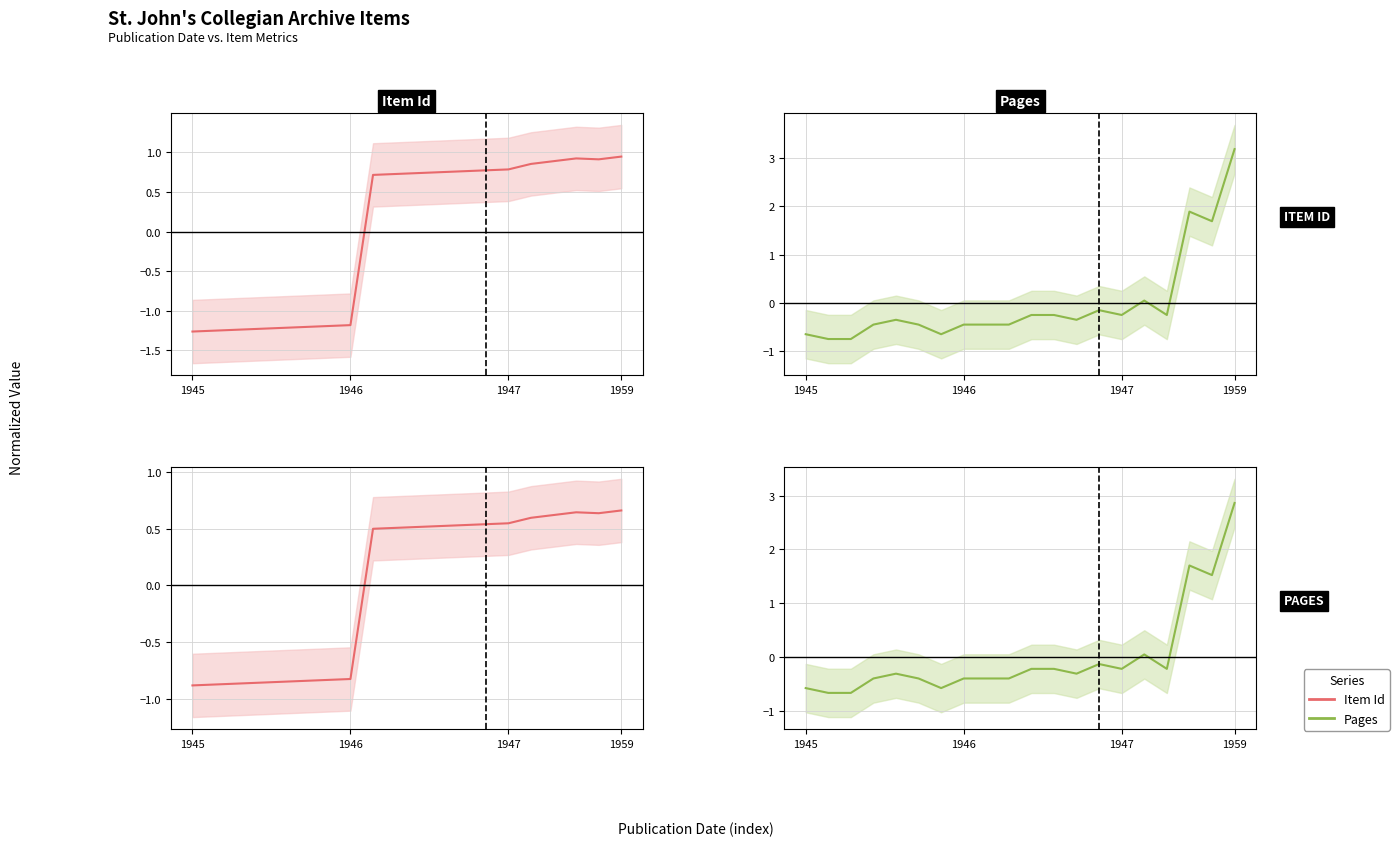

Which has a higher value, 1946 or 12?

12